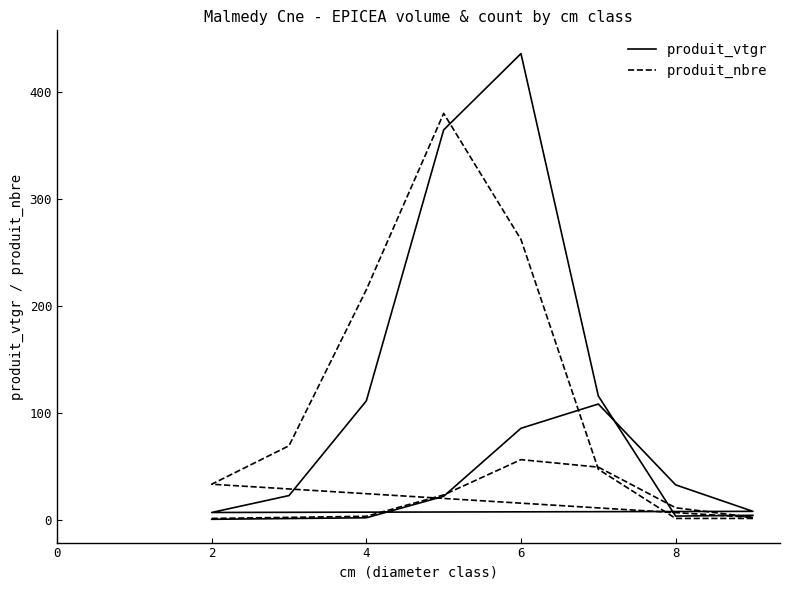

Rank the series by their maximum value, from lowest to highest.

produit_nbre, produit_vtgr